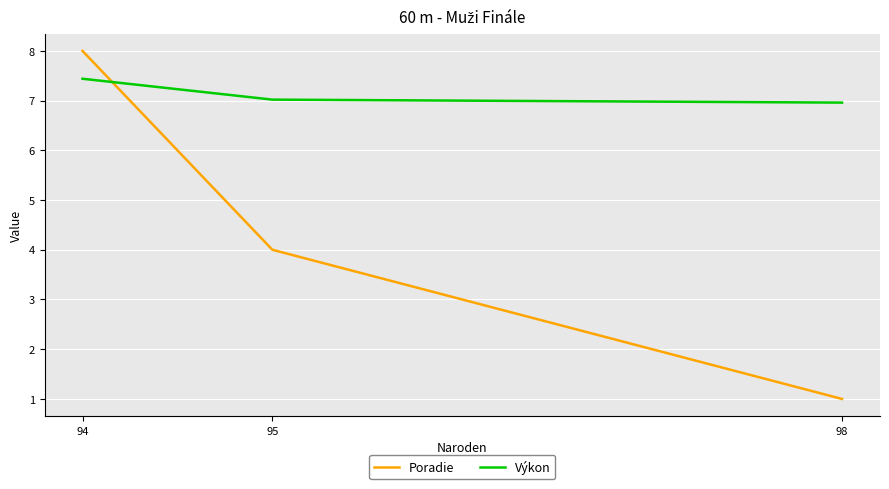

Where is Výkon nearest to the value 7?

95